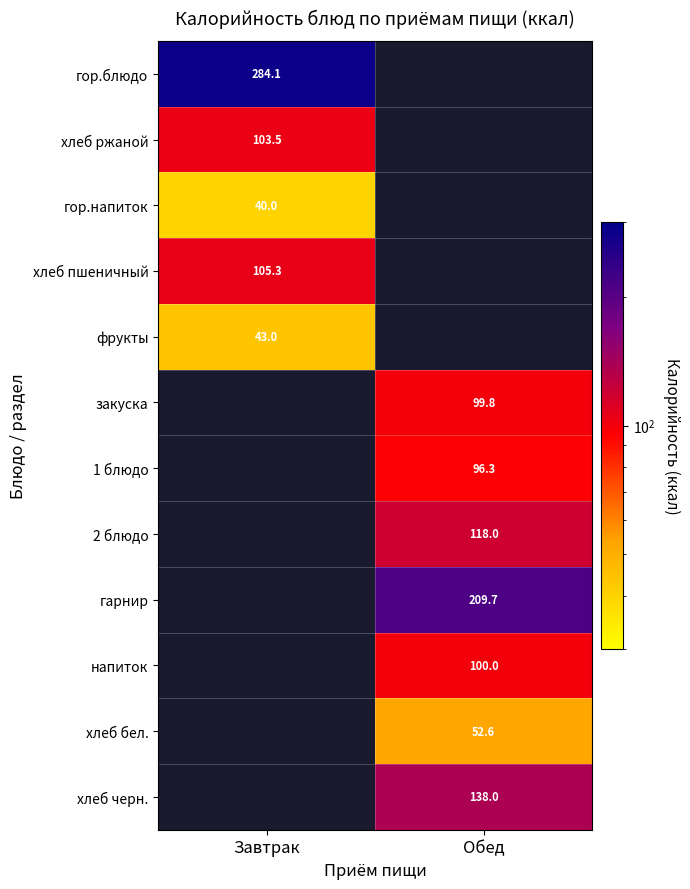

The value of хлеб ржаной at Завтрак is 24.7. True or false?

False